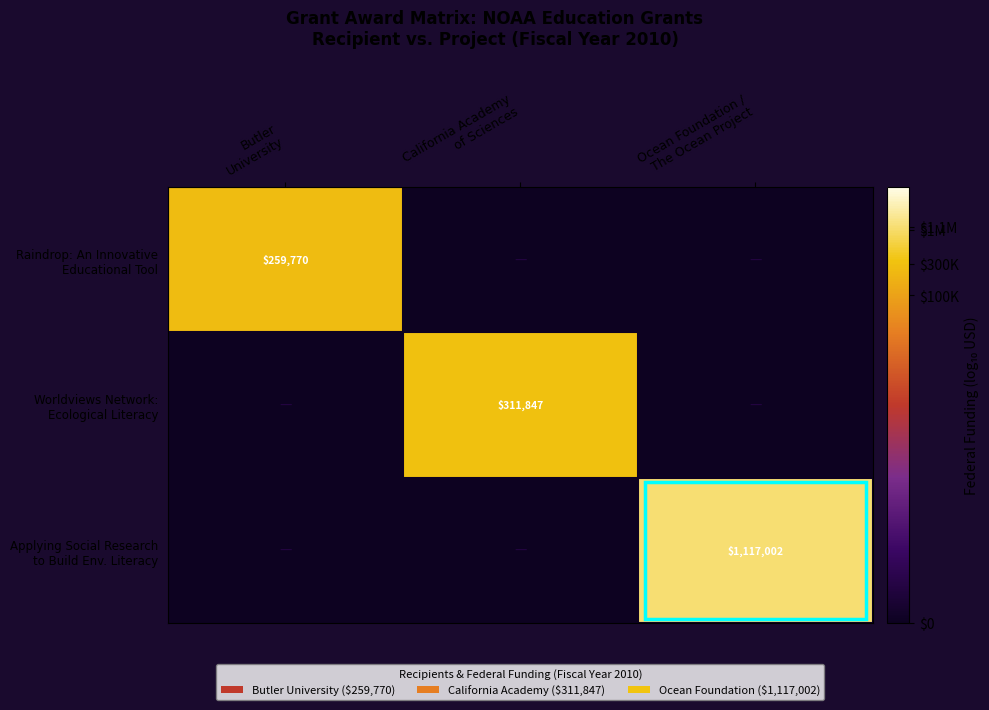

Where is Raindrop: An Innovative Educational Tool nearest to the value 2?

California Academy of Sciences